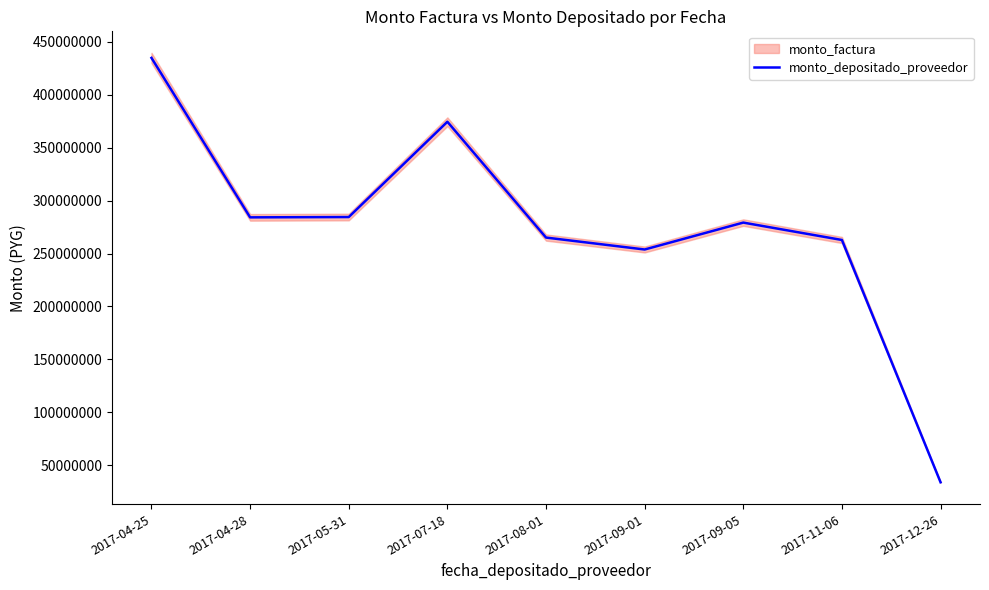

What is the sum of all values?

2472818181.5